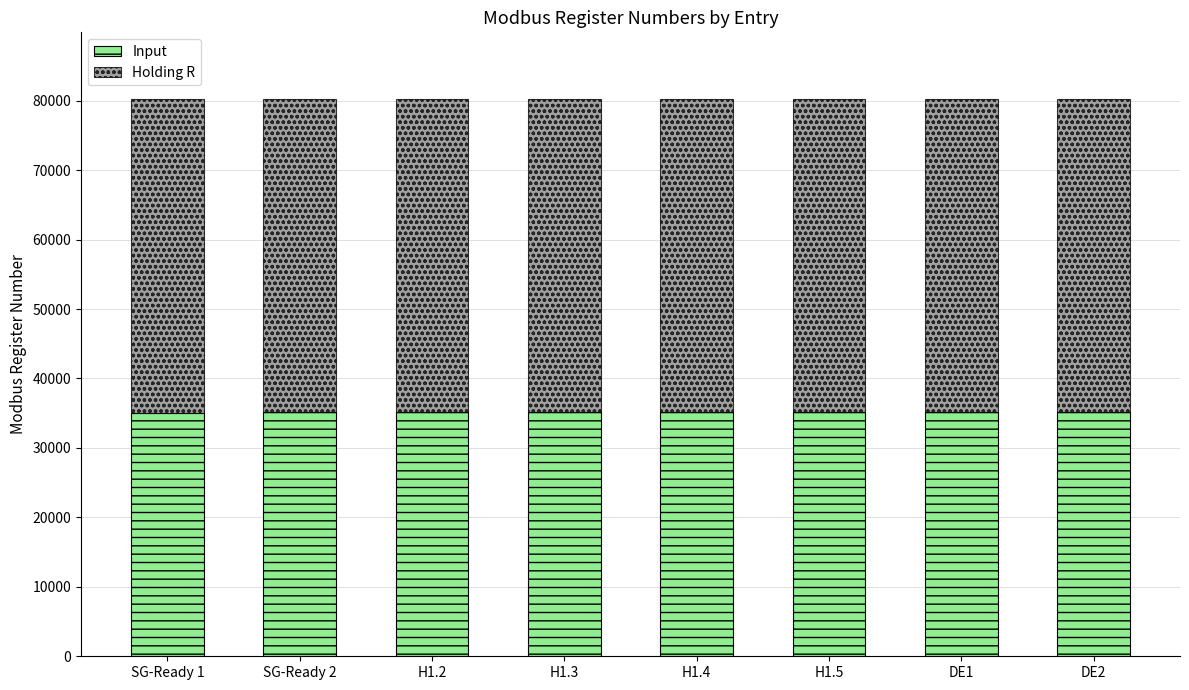

What is the sum of all Input values?

280836